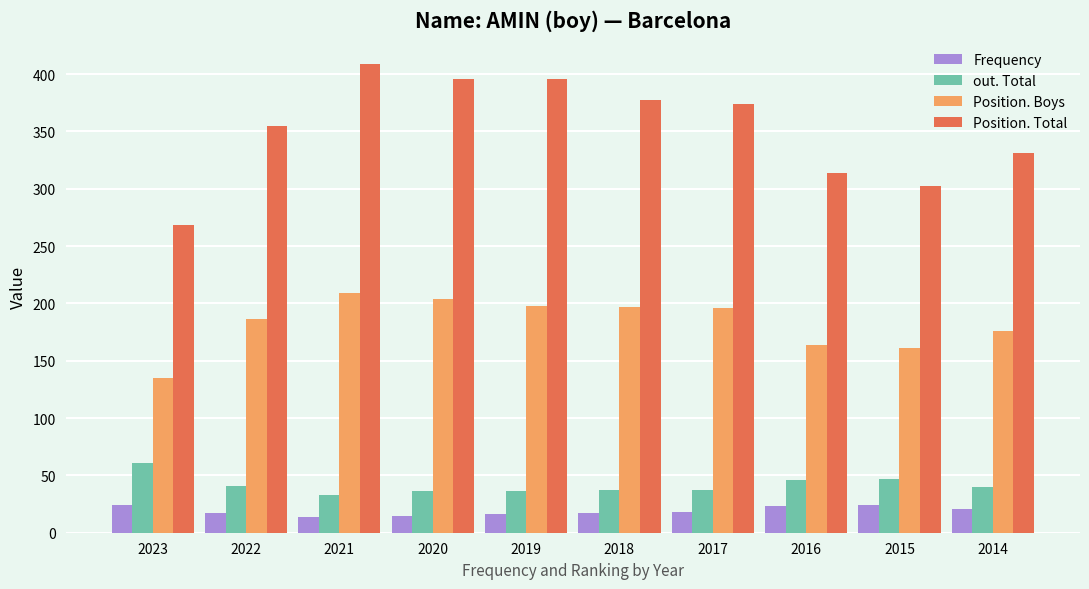

Which series has the largest range (max minus min)?

Position. Total